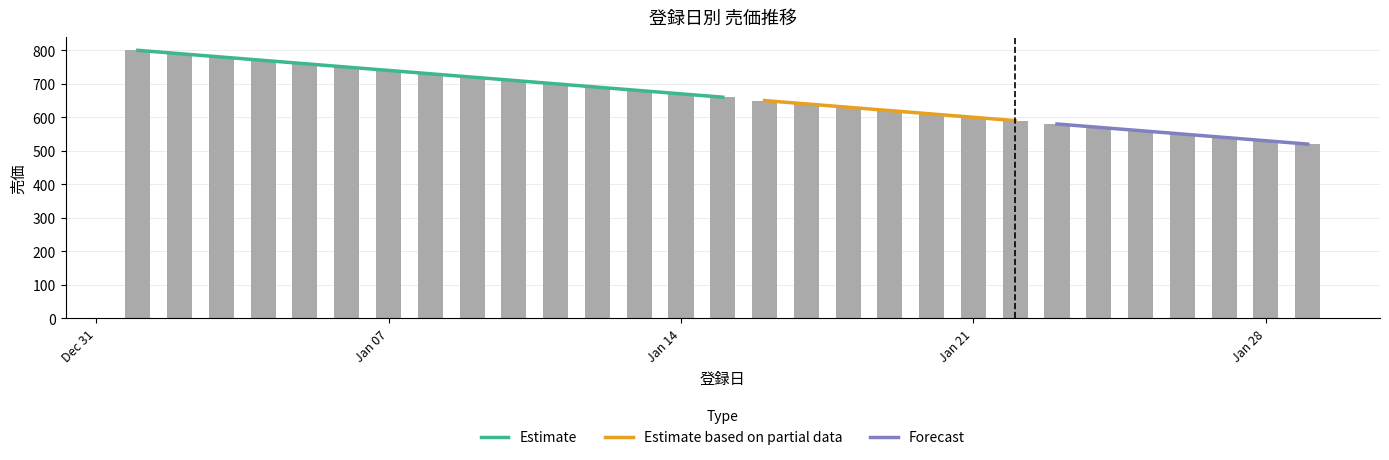

Is it true that the value at Jan 14 is 1075?

False